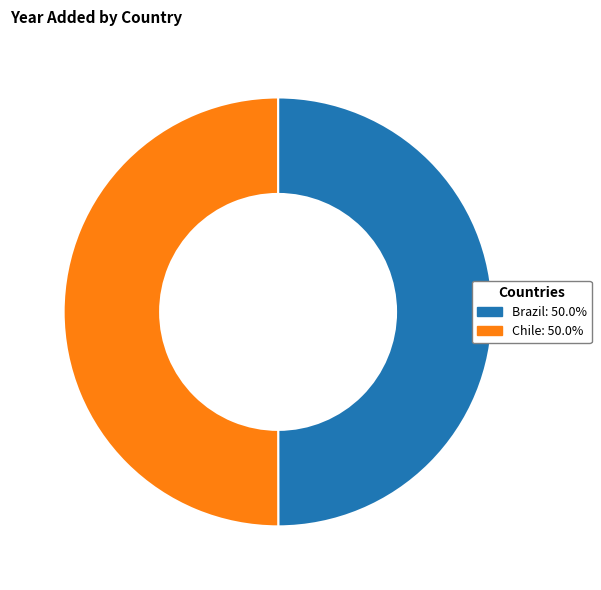

Combined, do Brazil and Chile account for over 50%?

Yes